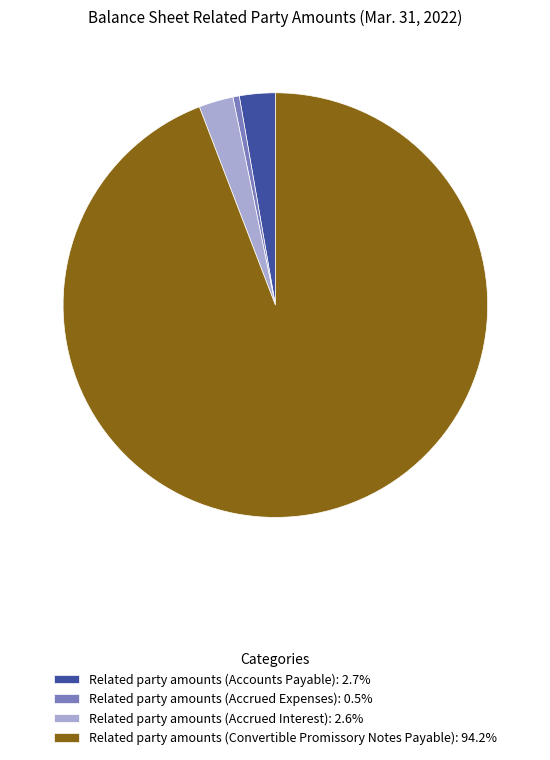

Is there a majority slice in this chart?

Yes